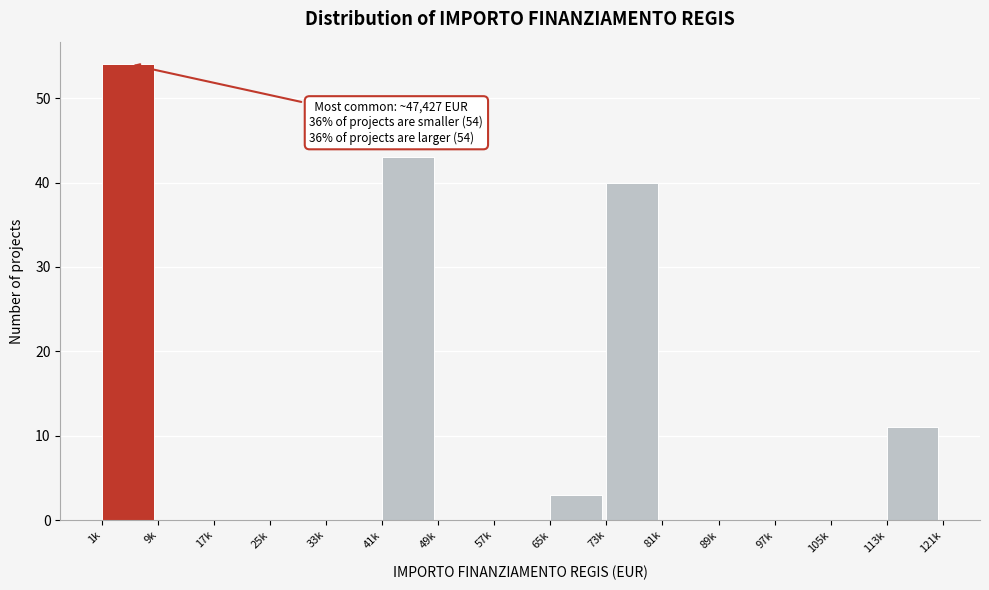

Reading left to right, list all the values displayed in this chart.

1k=54	9k=0	17k=0	25k=0	33k=0	41k=43	49k=0	57k=0	65k=3	73k=40	81k=0	89k=0	97k=0	105k=0	113k=11